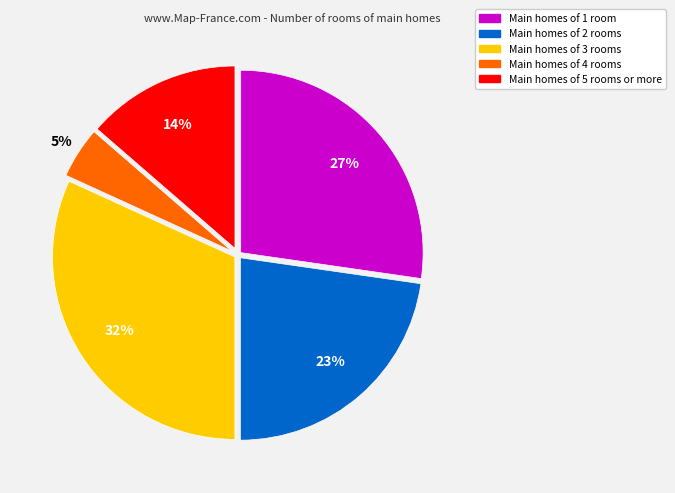

Is there any slice that represents more than half of the pie?

No